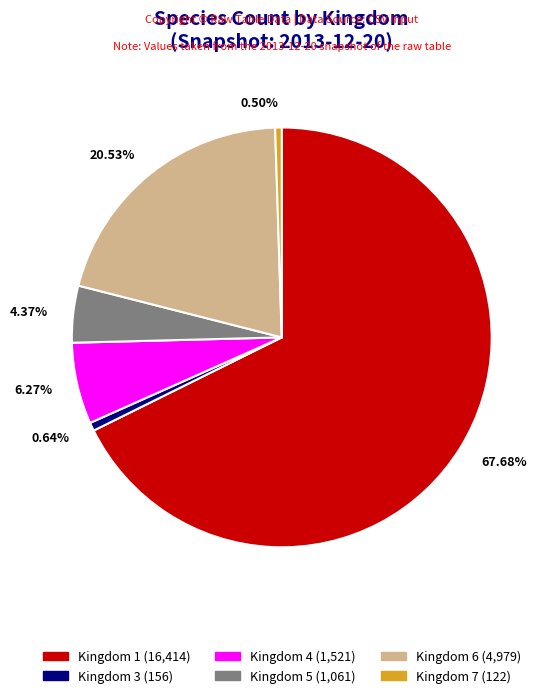

Is there a majority slice in this chart?

Yes